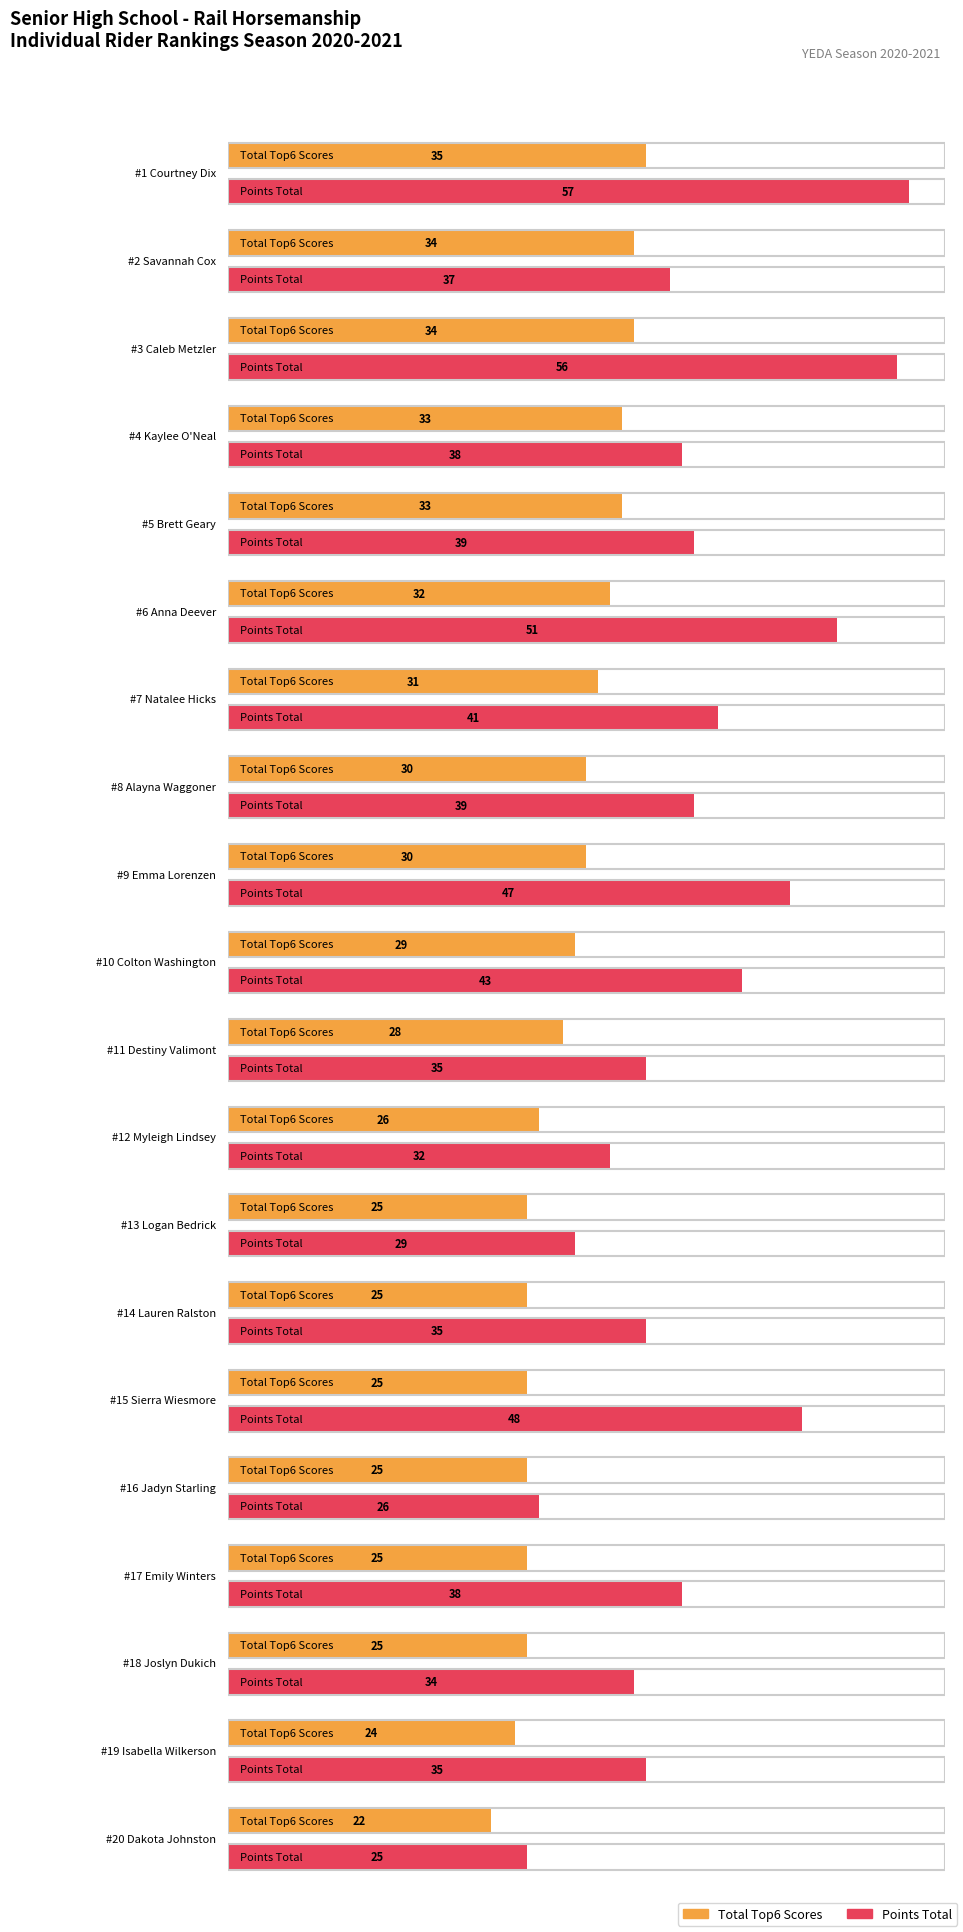

The value of Total Top6 Scores at Kaylee O'Neal is 21. True or false?

False